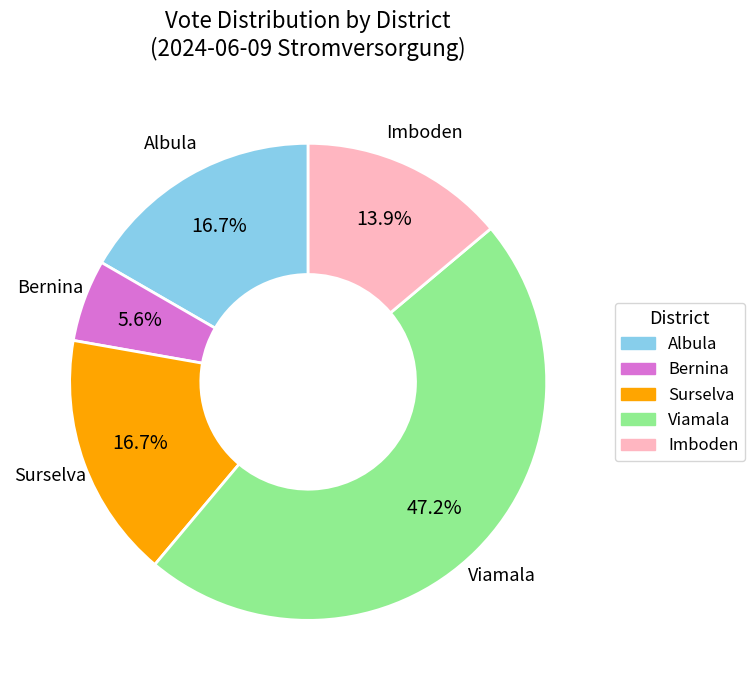

Is there a majority slice in this chart?

No